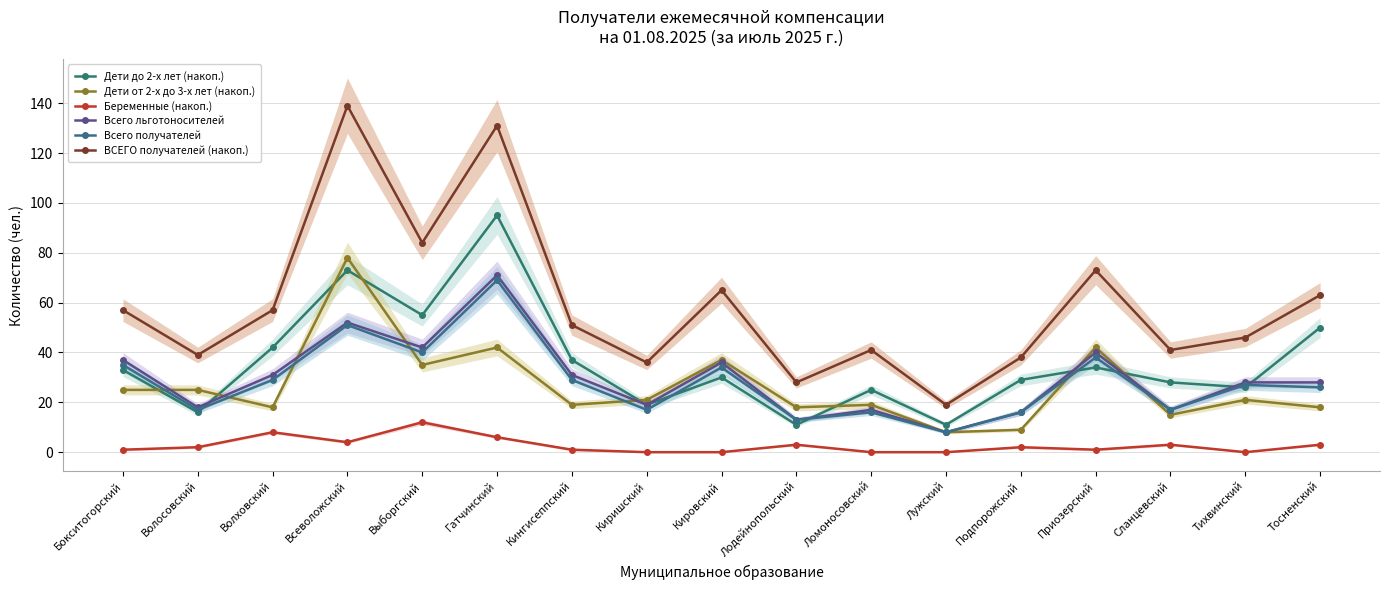

What is the average value of the Всего льготоносителей series?

30